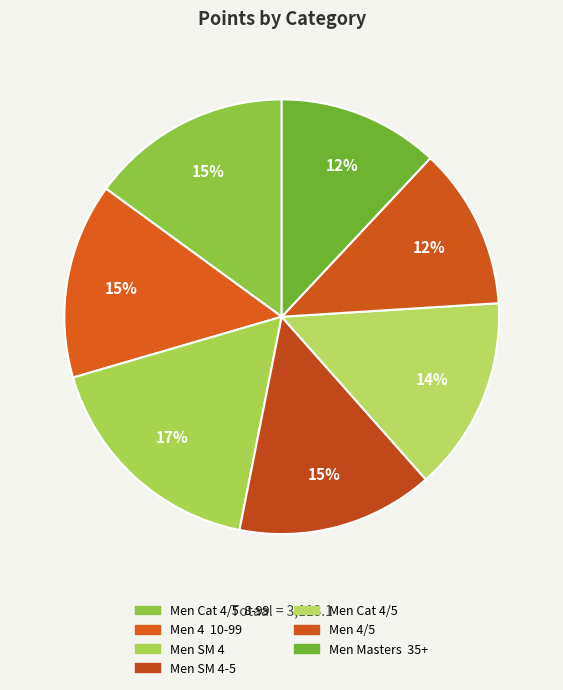

Count the number of slices in the pie.

7